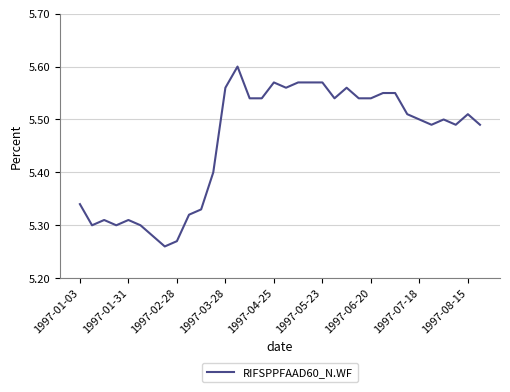

How many lines are shown in the chart?

1